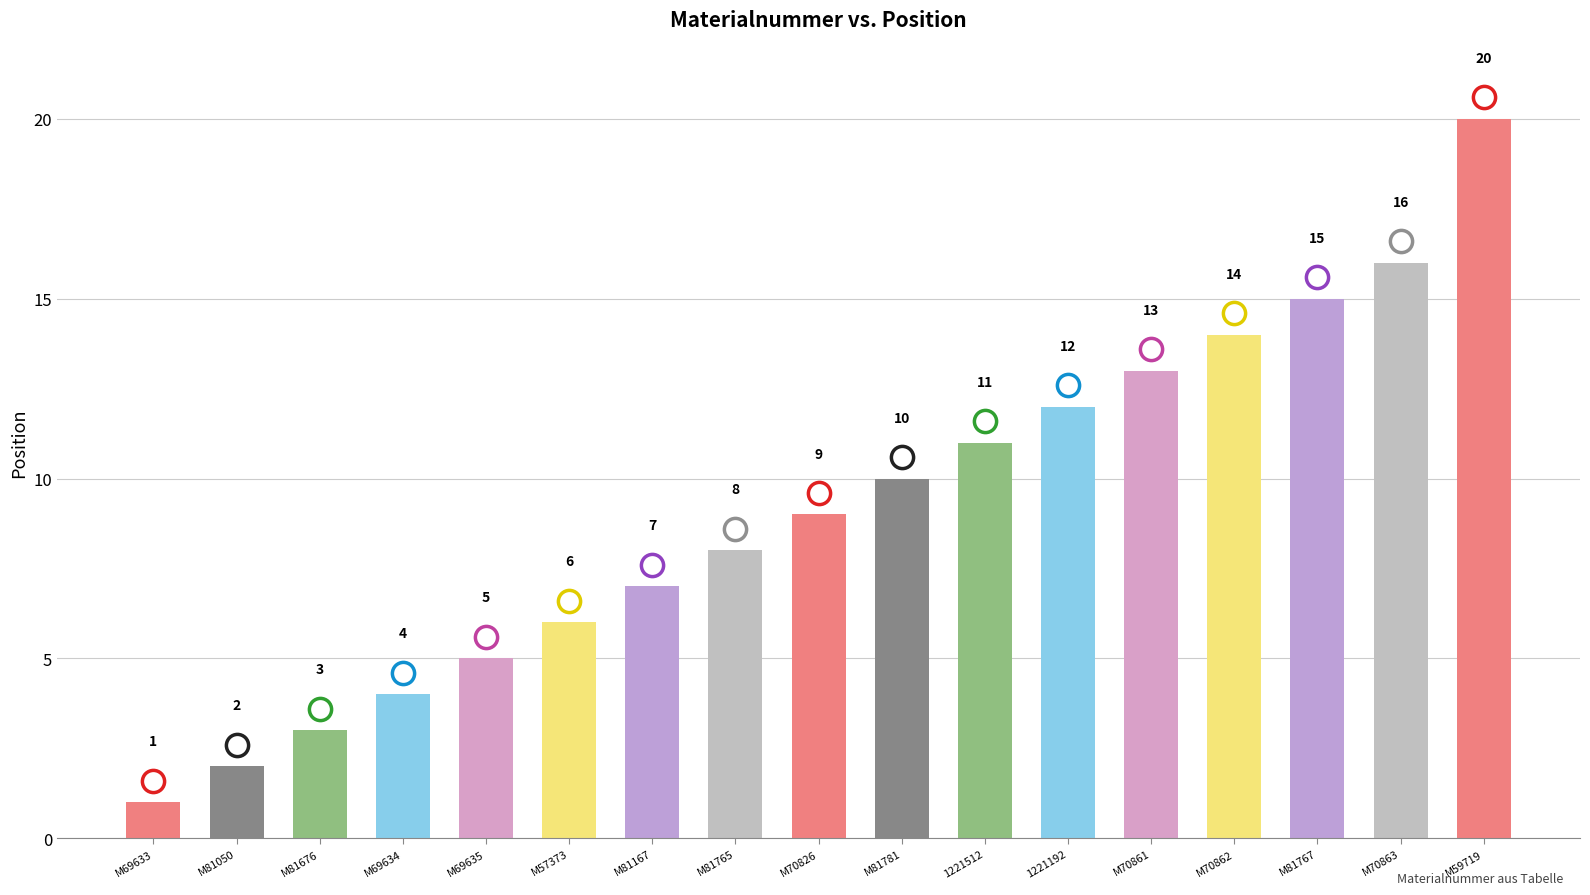

What is the label of the 16th bar from the right?

M81050